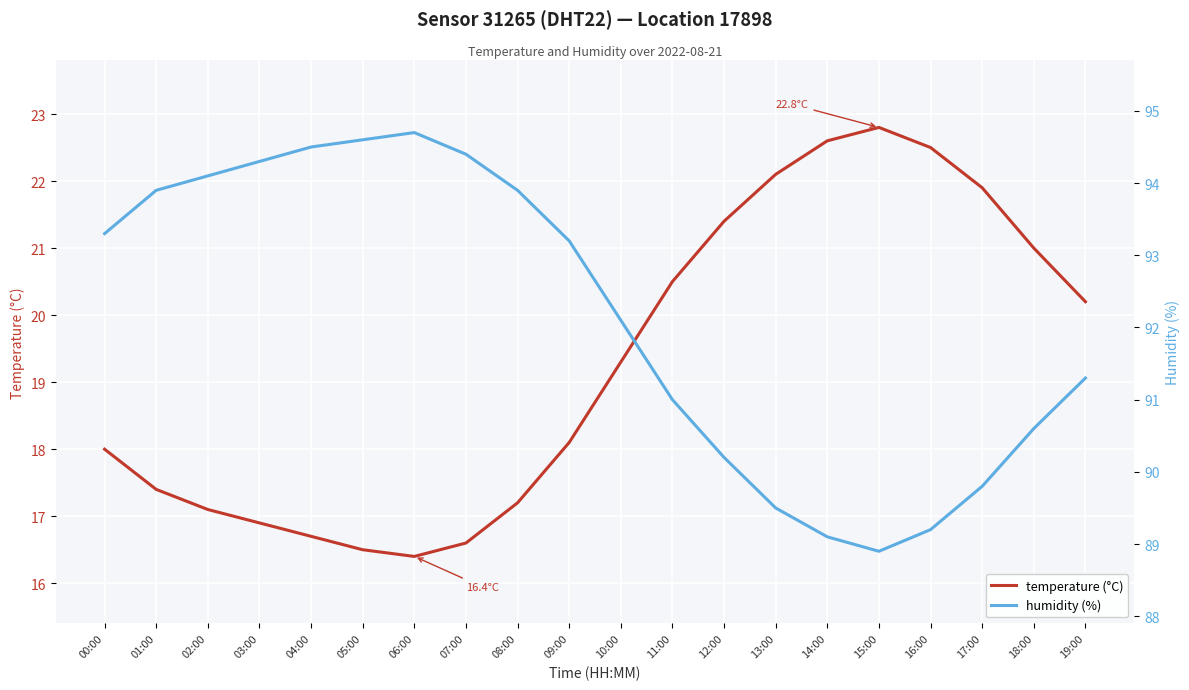

True or false: humidity (%) has more than 2 points higher than both neighbors.

False